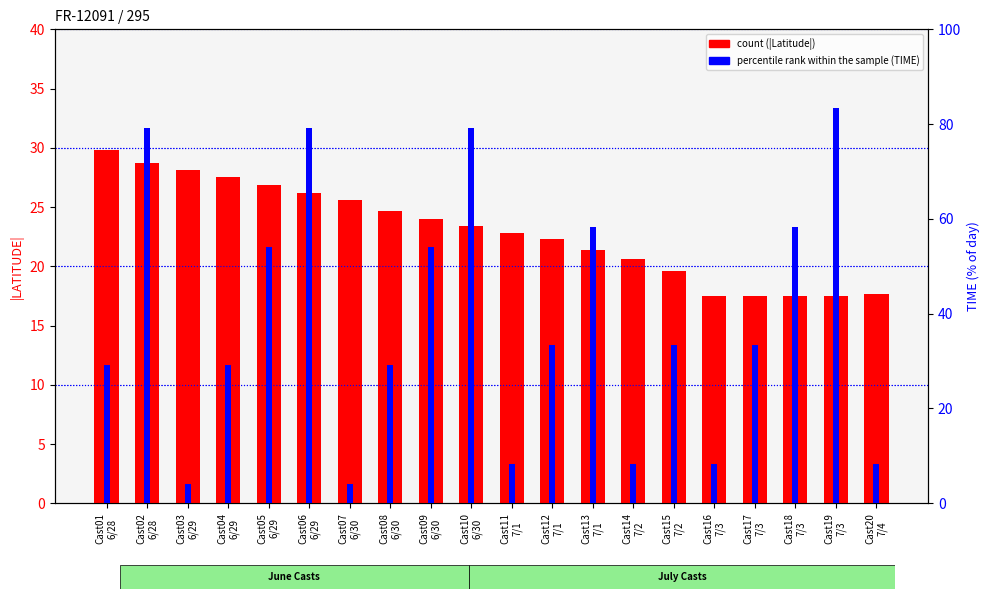

What is the difference between the maximum and second lowest values in the count series?

12.3